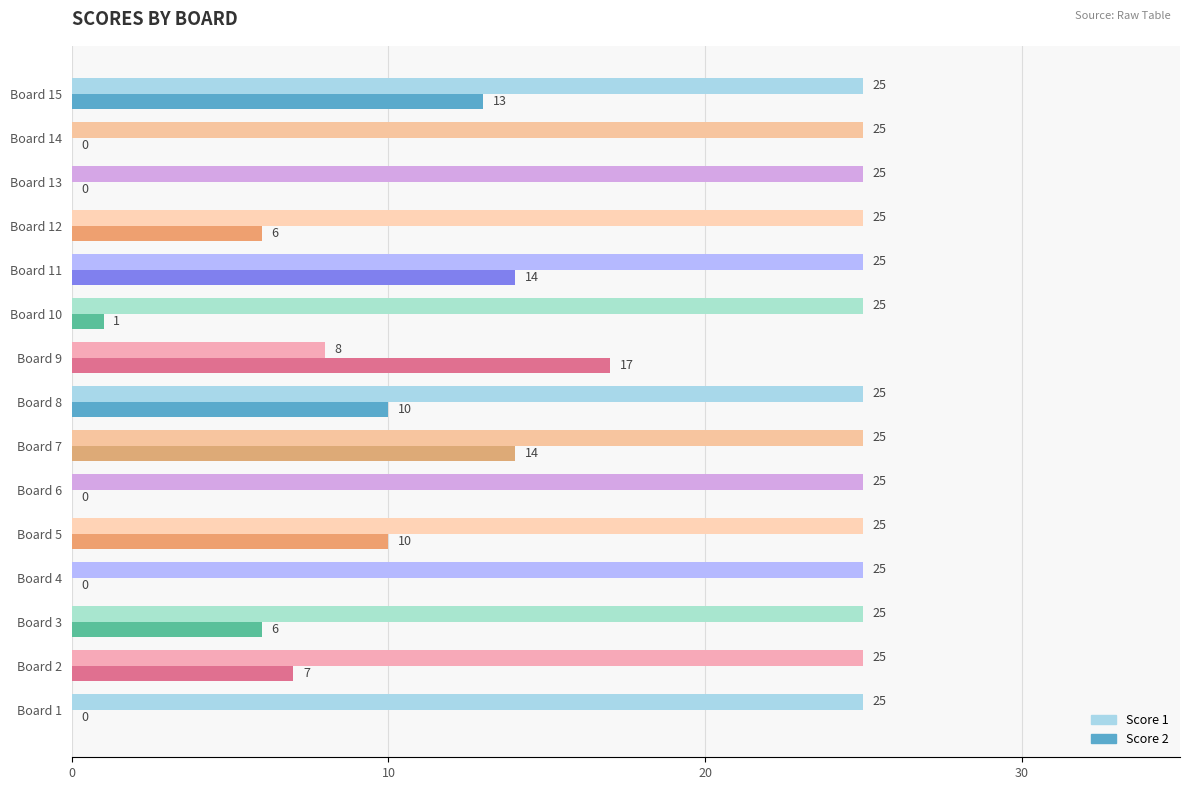

What is the total value across all series at Board 9?

25